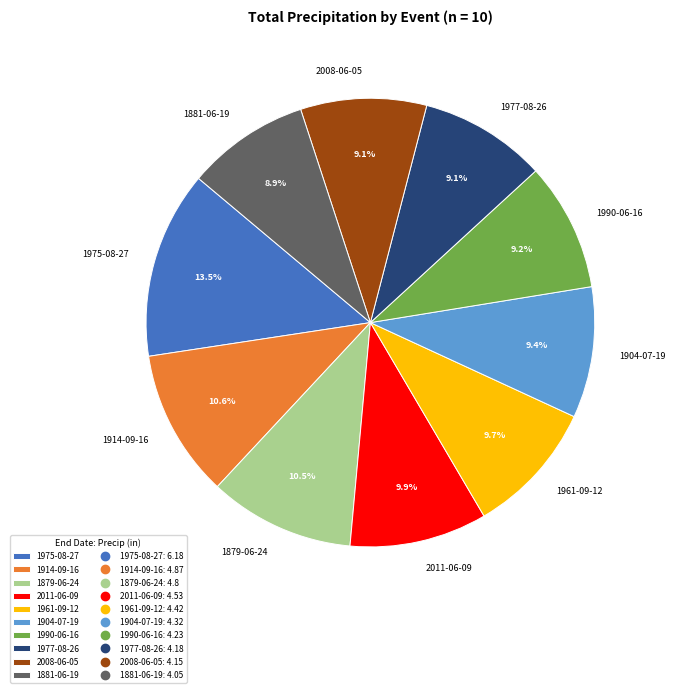

To the nearest percent, what percentage of the pie is 1881-06-19?

9%